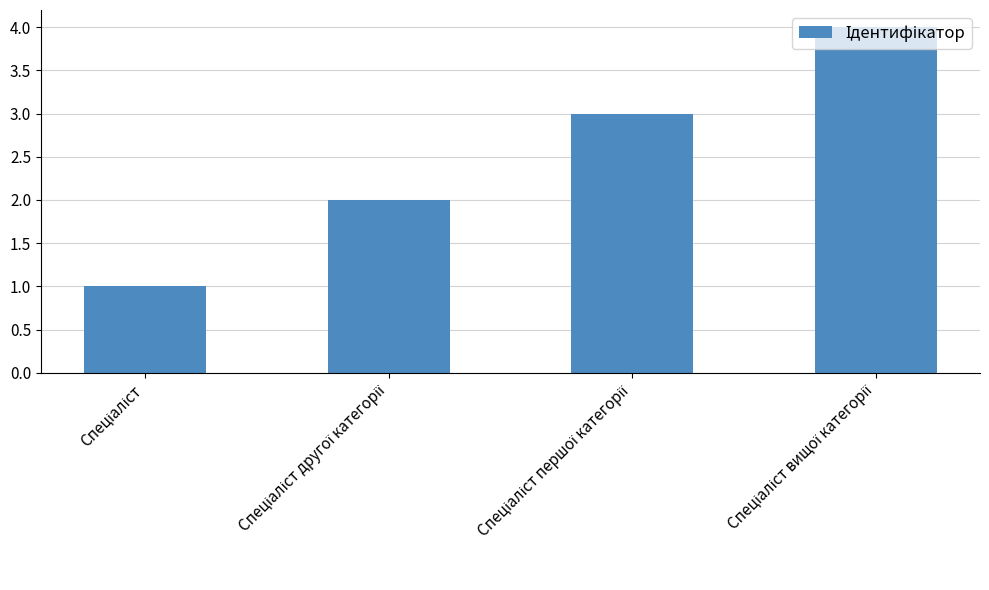

Reading left to right, transcribe all the data shown in this chart.

1	2	3	4